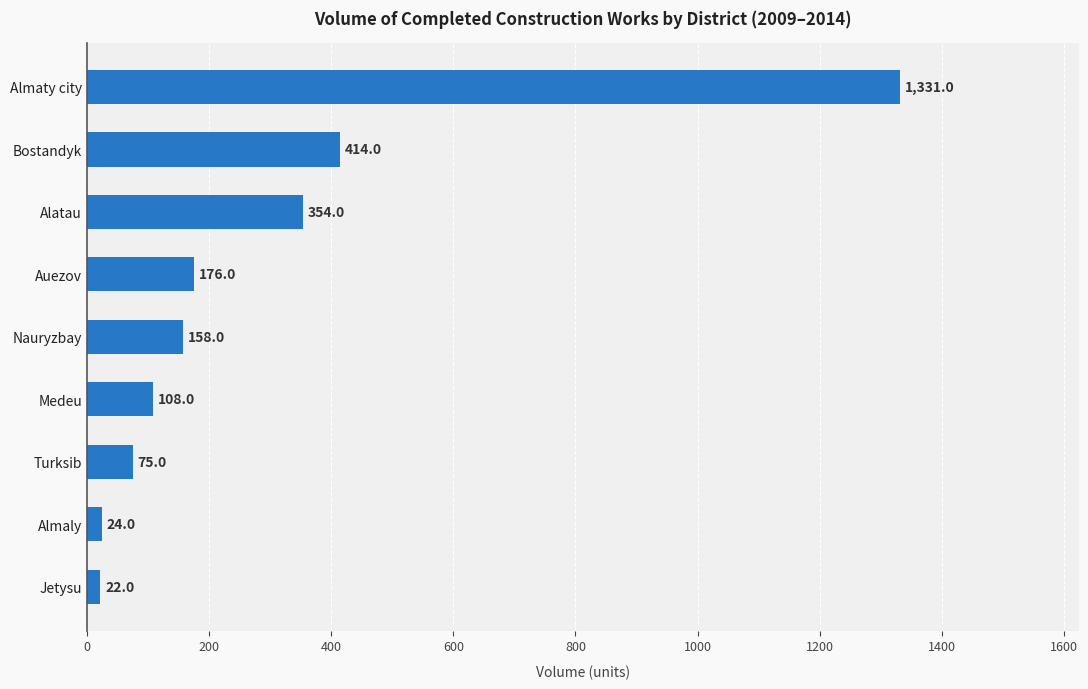

Does the chart contain stacked bars?

No